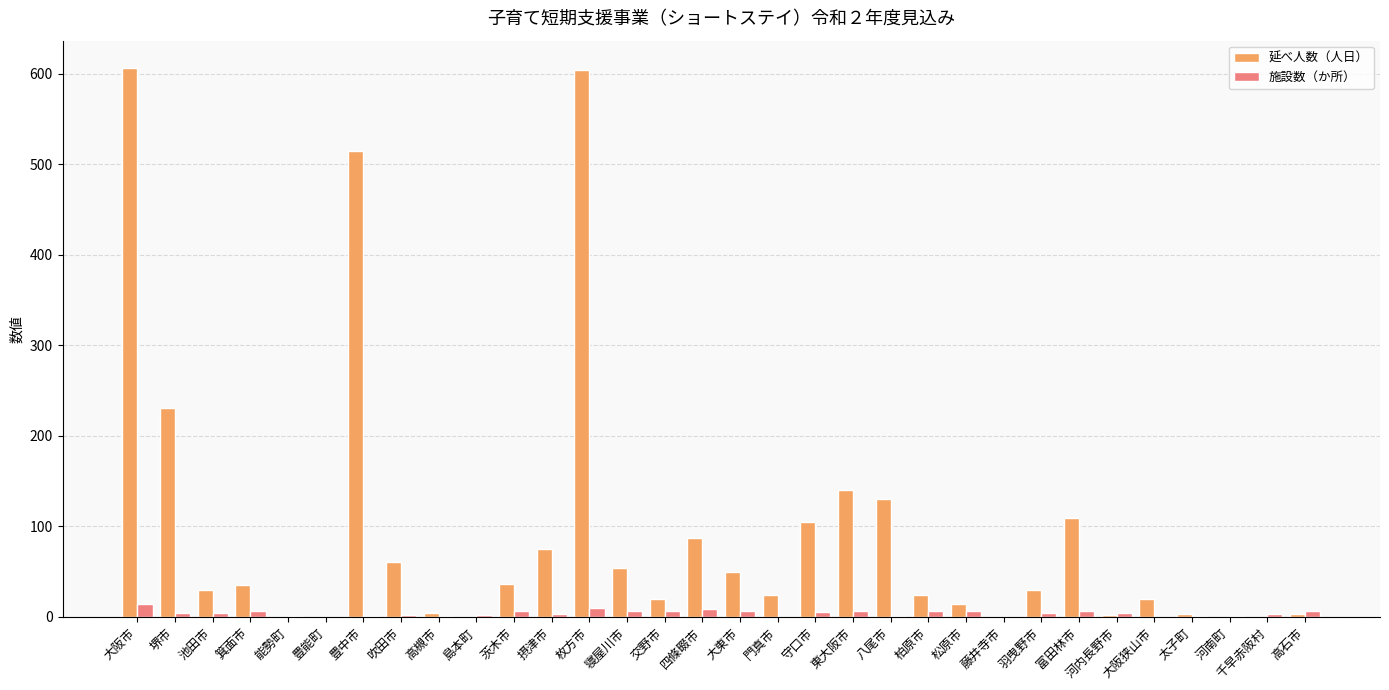

How many categories are shown in the chart?

32